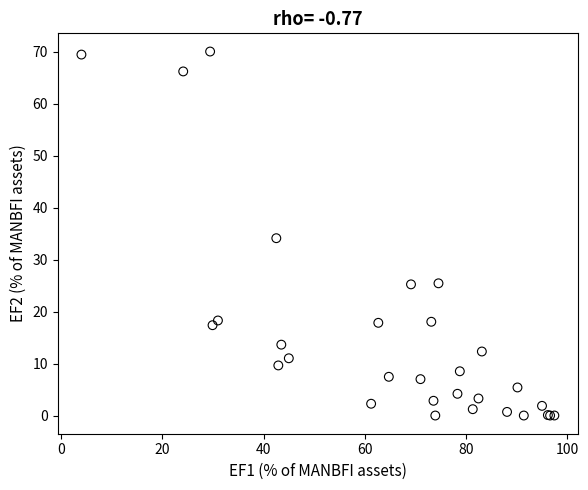

What Y value in the scatter plot is closest to 35?

34.1